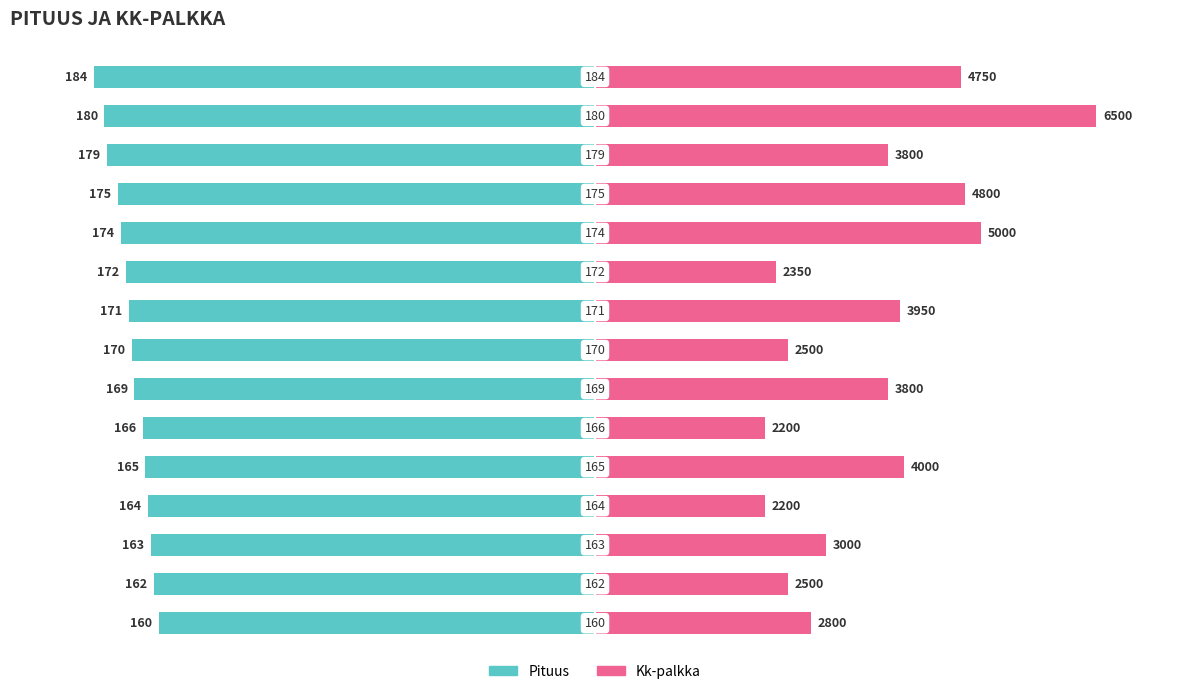

Which series has the largest total across all categories?

Kk-palkka